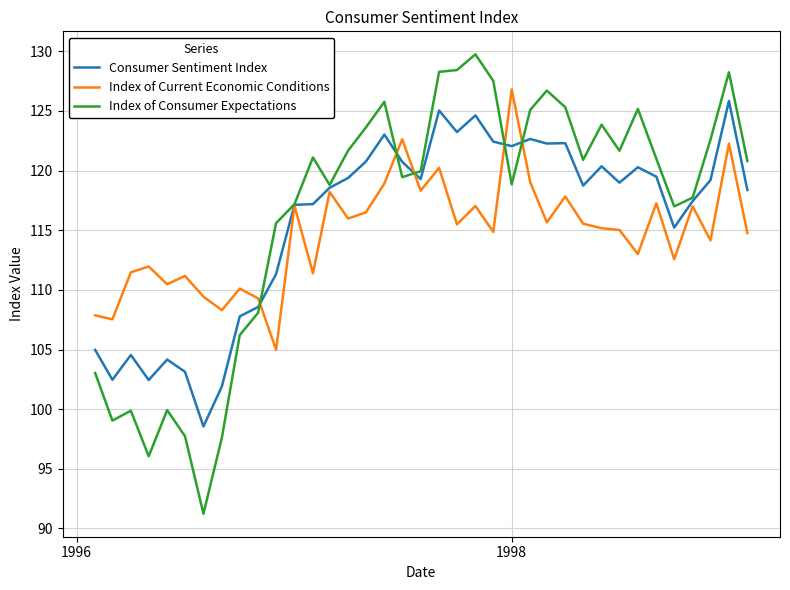

What is the greatest value displayed?

129.8